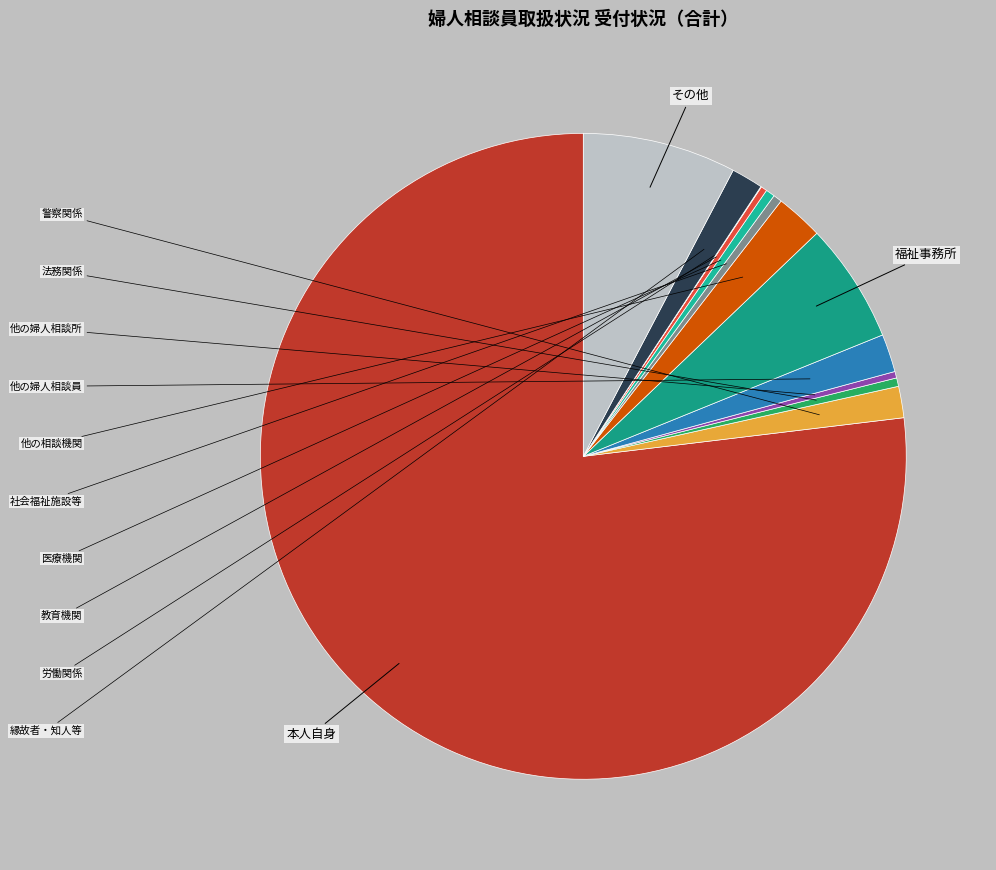

How much of the chart is everything except 本人自身?

23.1%